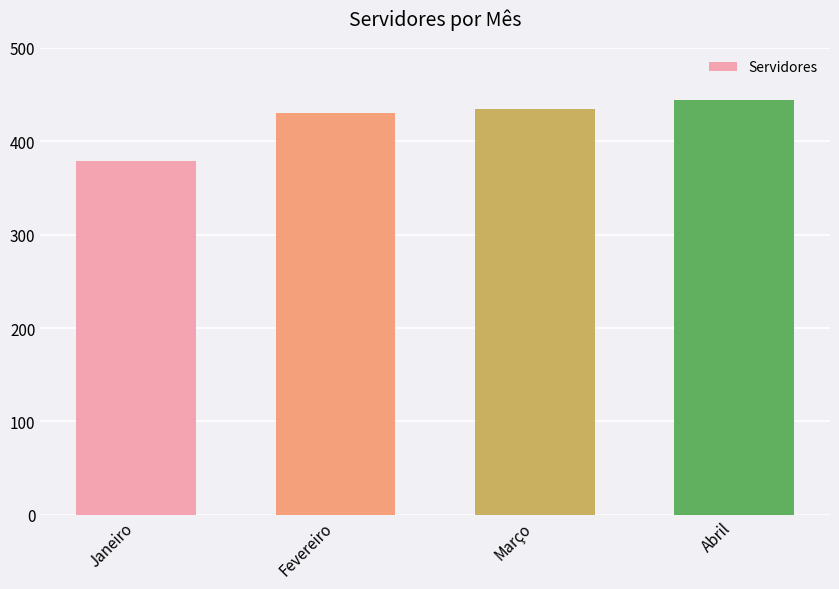

What is the label of the 1st bar from the left?

Janeiro